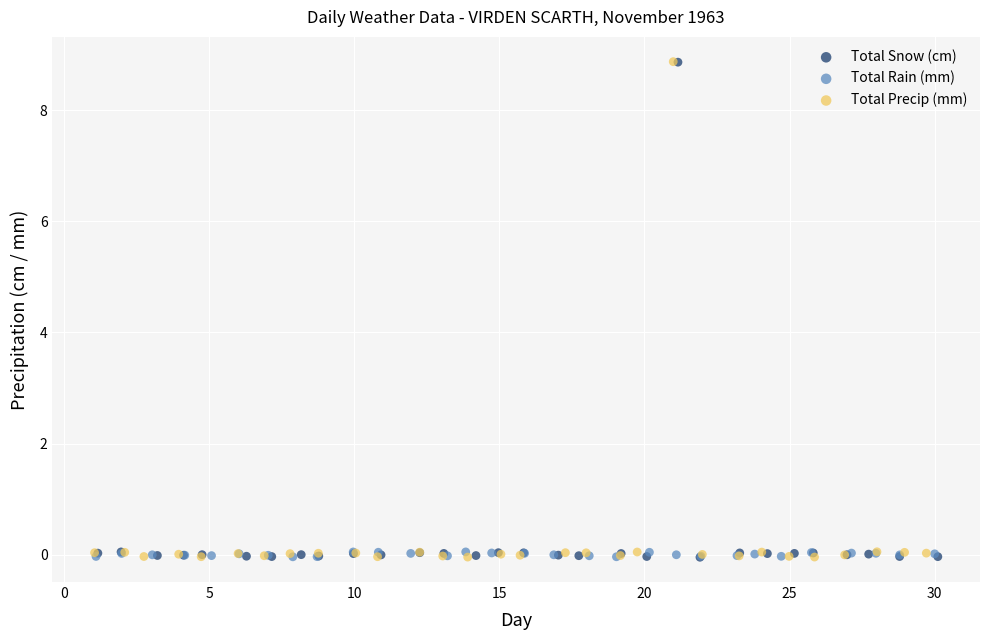

What are all the series names shown in the legend?

Total Snow (cm), Total Rain (mm), Total Precip (mm)